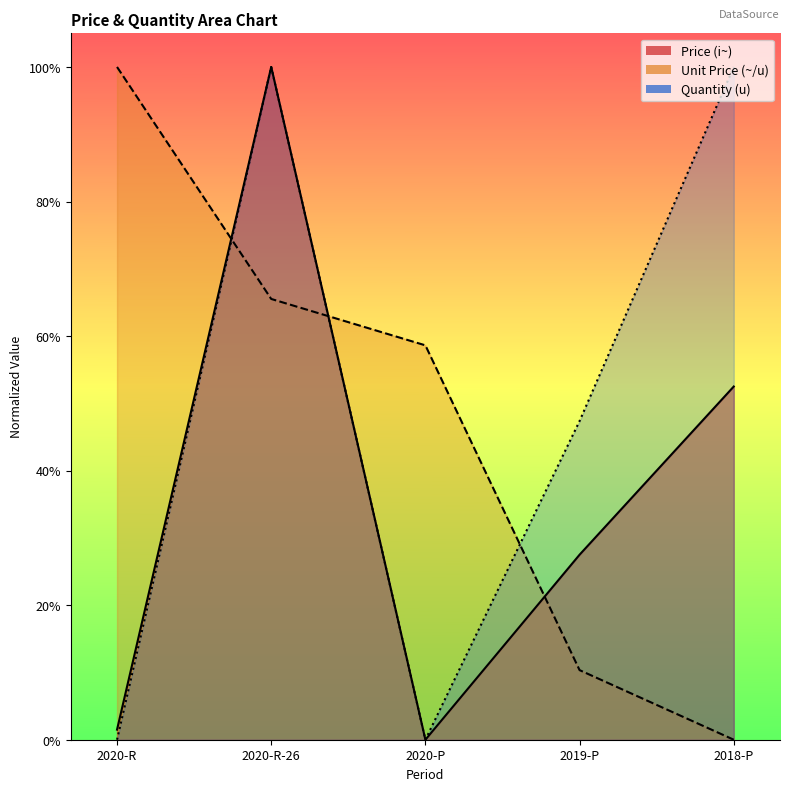

Which has a higher value, 2020-P or 2018-P?

2018-P